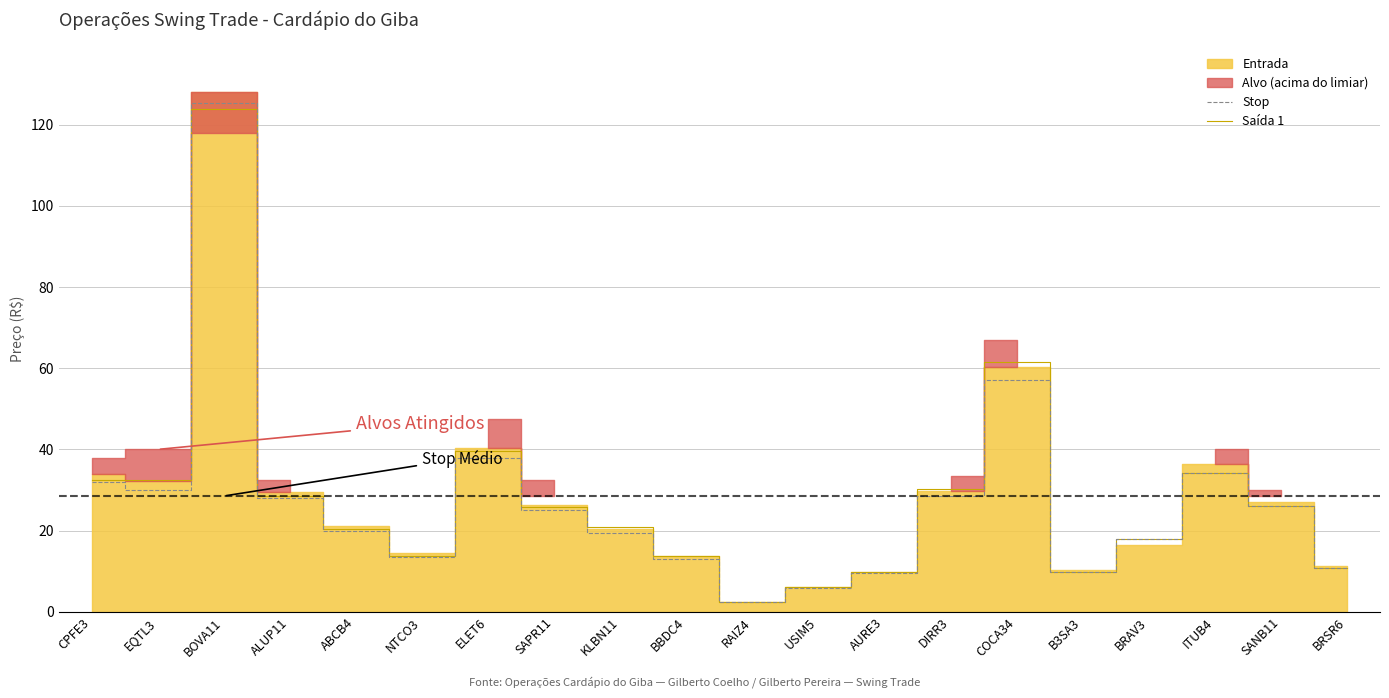

Which category has the lowest value in the Saída 1 series?

RAIZ4